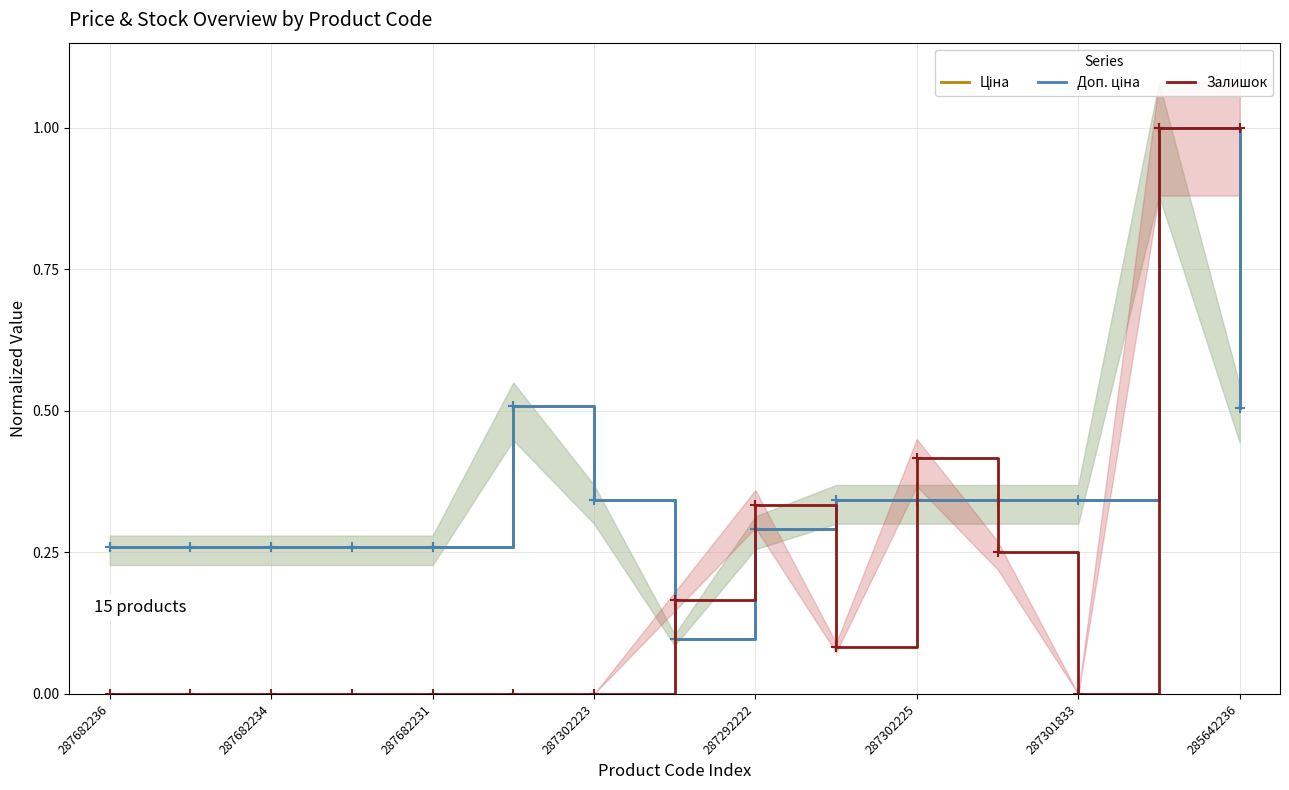

Rank the series by their maximum value, from lowest to highest.

Ціна, Доп. ціна, Залишок